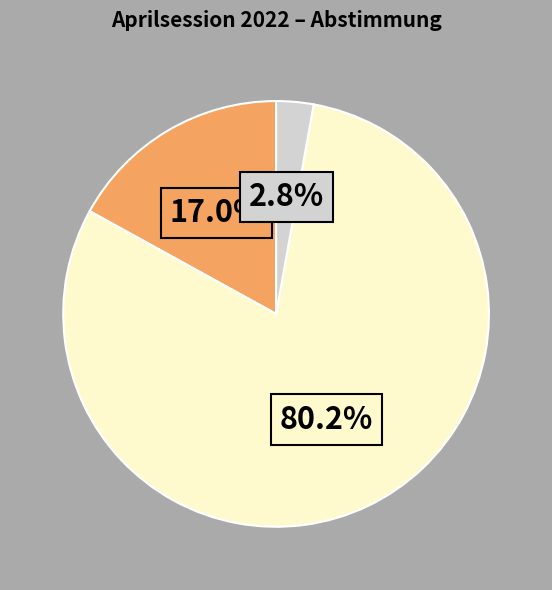

Is there a majority slice in this chart?

Yes